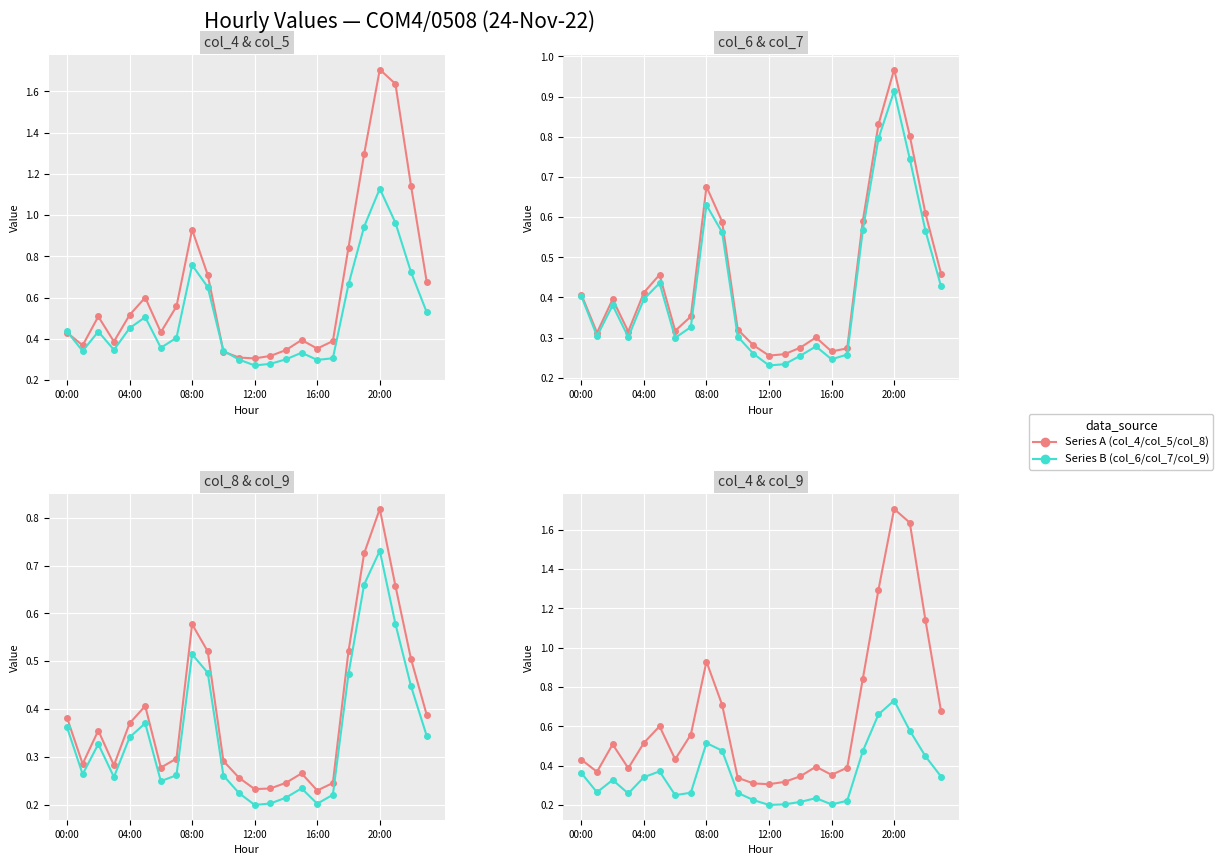

The value of col_5 at 10 is 0.3. True or false?

True